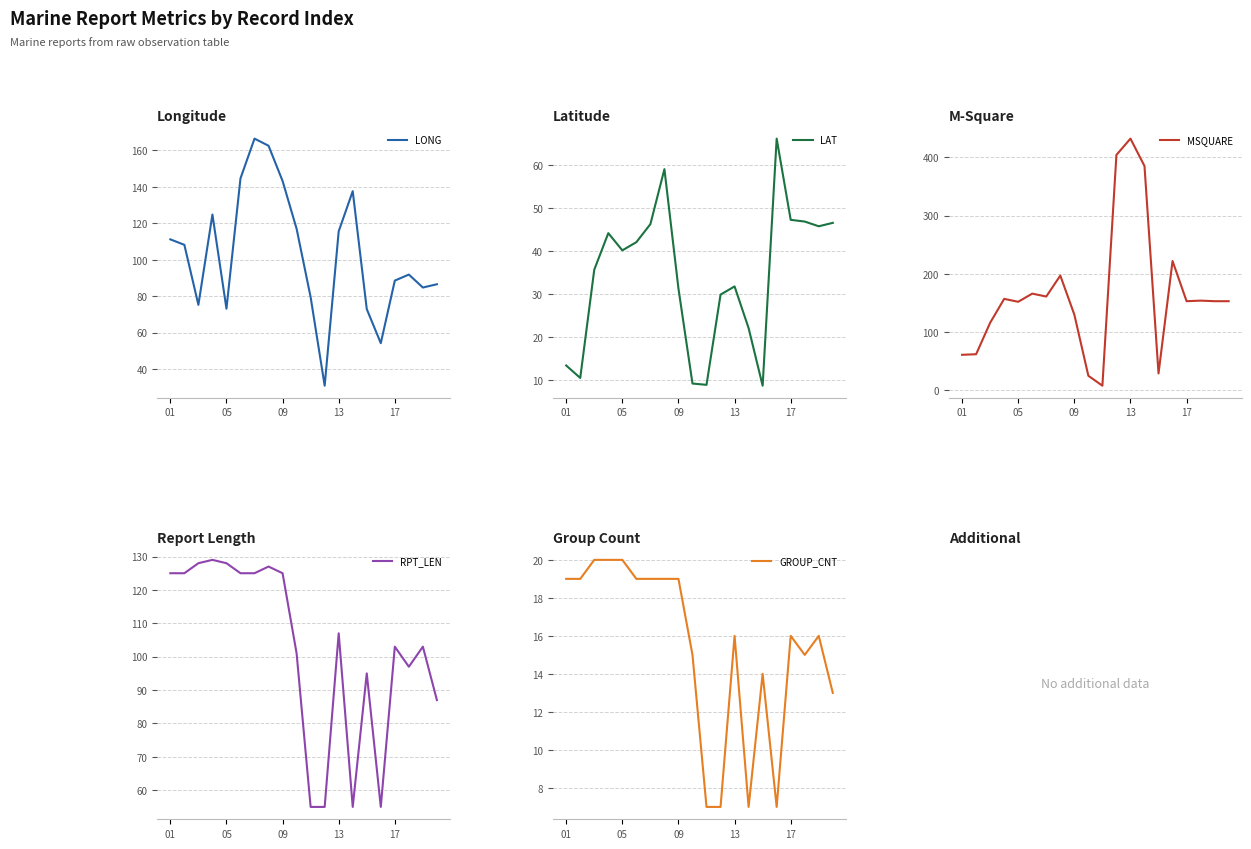

Reading left to right, list all the values displayed in this chart.

LONG: 111.2	108.2	75.3	124.8	73.2	144.6	166.4	162.5	143.2	117.0	79.5	31.0	115.6	137.6	73.0	54.3	88.6	91.9	84.8	86.6
LAT: 13.4	10.5	35.7	44.2	40.2	42.1	46.3	59.1	31.3	9.2	8.9	29.9	31.8	22.1	8.7	66.2	47.3	46.9	45.8	46.6
MSQUARE: 61.0	62.0	116.0	157.0	152.0	166.0	161.0	197.0	130.0	25.0	8.0	404.0	432.0	385.0	29.0	222.0	153.0	154.0	153.0	153.0
RPT_LEN: 125.0	125.0	128.0	129.0	128.0	125.0	125.0	127.0	125.0	101.0	55.0	55.0	107.0	55.0	95.0	55.0	103.0	97.0	103.0	87.0
GROUP_CNT: 19.0	19.0	20.0	20.0	20.0	19.0	19.0	19.0	19.0	15.0	7.0	7.0	16.0	7.0	14.0	7.0	16.0	15.0	16.0	13.0